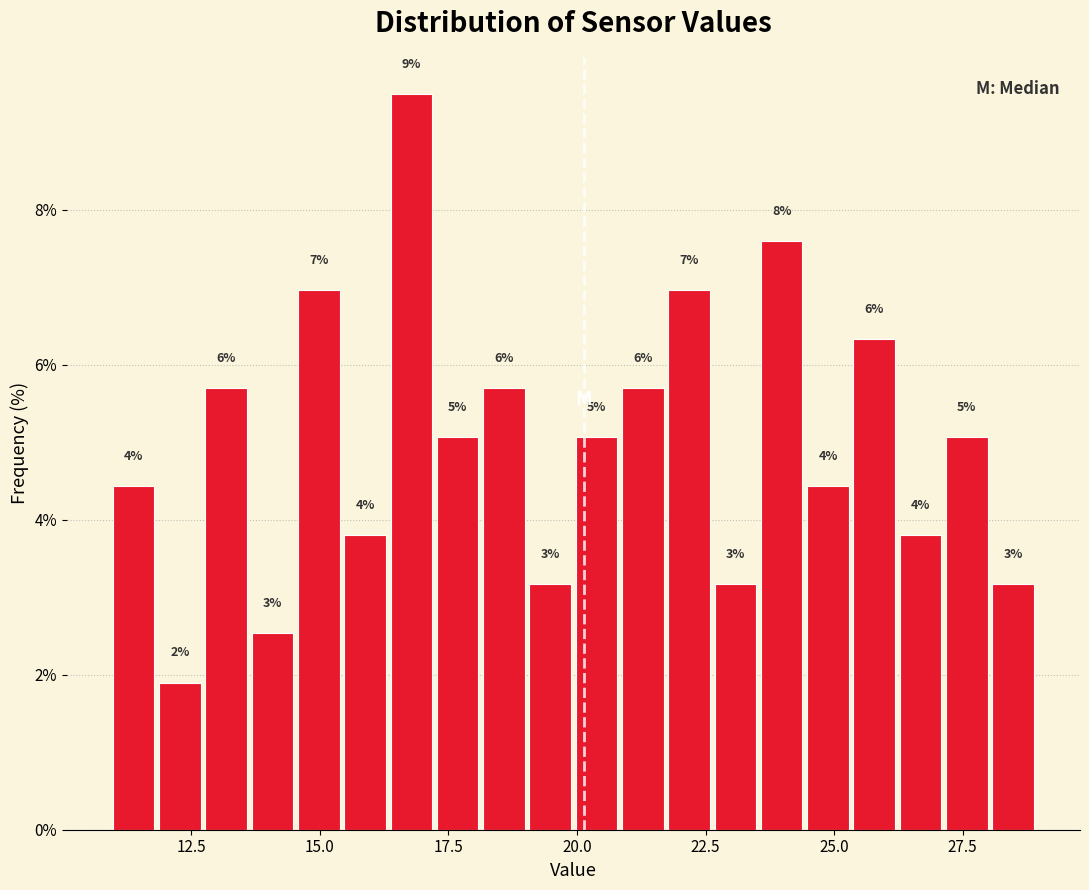

Around what value on the x-axis is the tallest bar? Give the approximate position of its centre, as read against the axis.

17.0